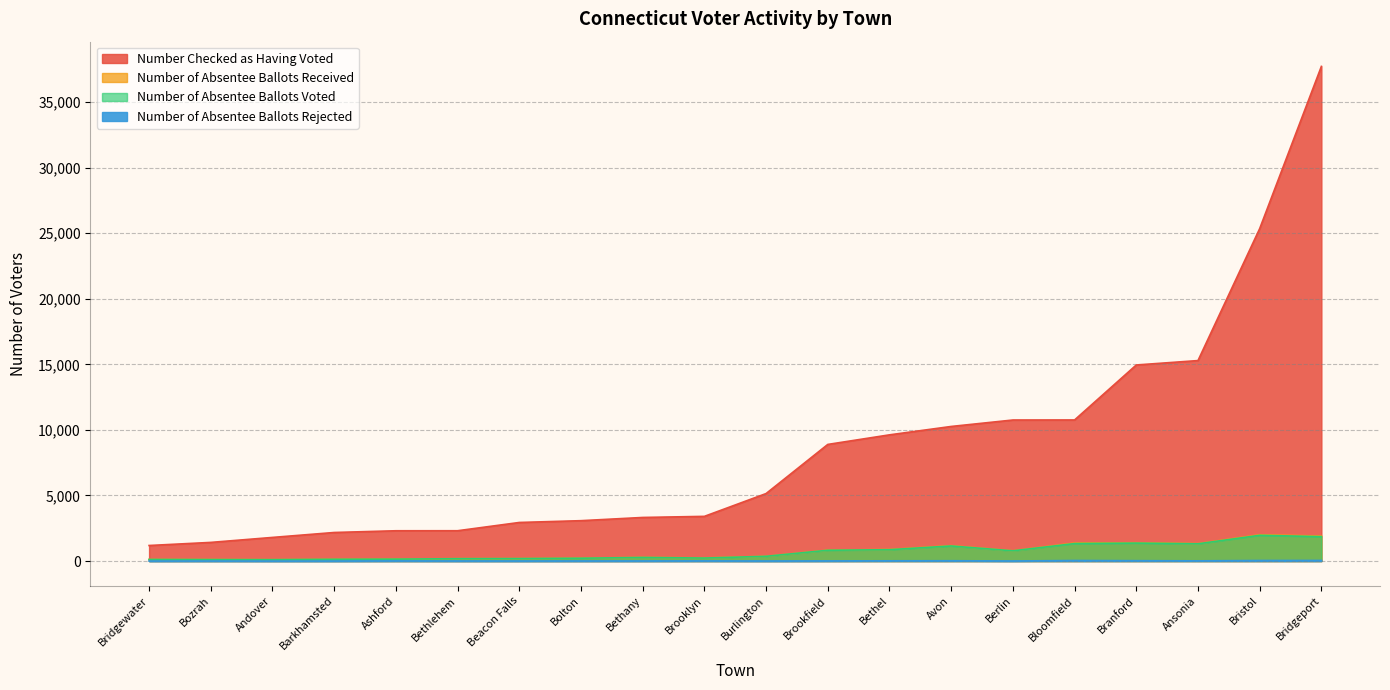

What is the spread (max minus min) of values at Barkhamsted?

2176